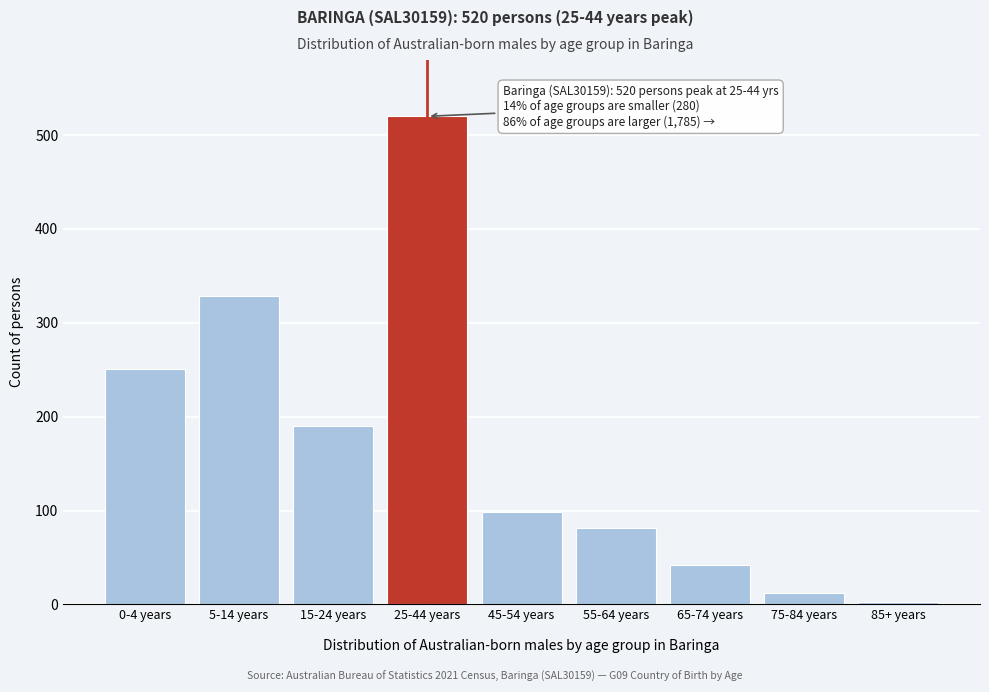

Reading left to right, transcribe all the data shown in this chart.

0-4 years=251	5-14 years=329	15-24 years=190	25-44 years=520	45-54 years=99	55-64 years=81	65-74 years=42	75-84 years=12	85+ years=3